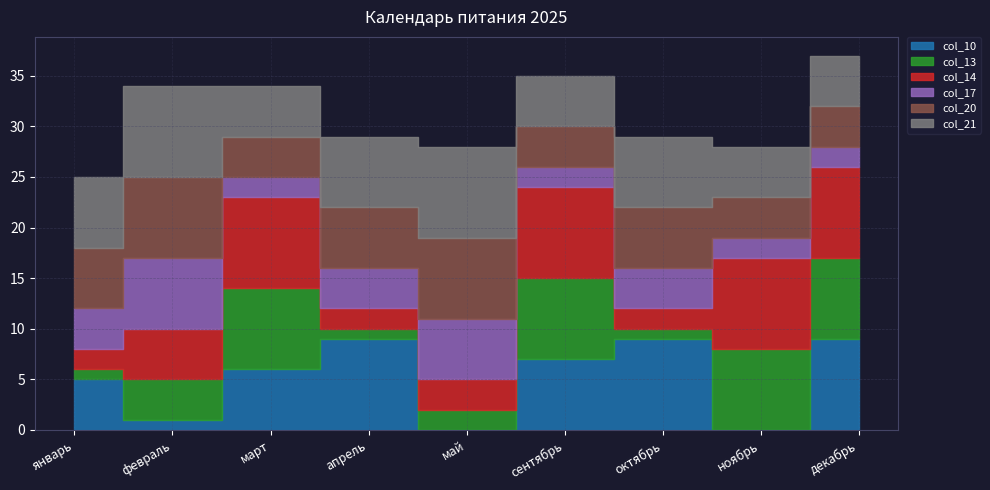

Reading left to right, transcribe all the data shown in this chart.

col_10: 5	1	6	9	0	7	9	0	9
col_13: 1	4	8	1	2	8	1	8	8
col_14: 2	5	9	2	3	9	2	9	9
col_17: 4	7	2	4	6	2	4	2	2
col_20: 6	8	4	6	8	4	6	4	4
col_21: 7	9	5	7	9	5	7	5	5